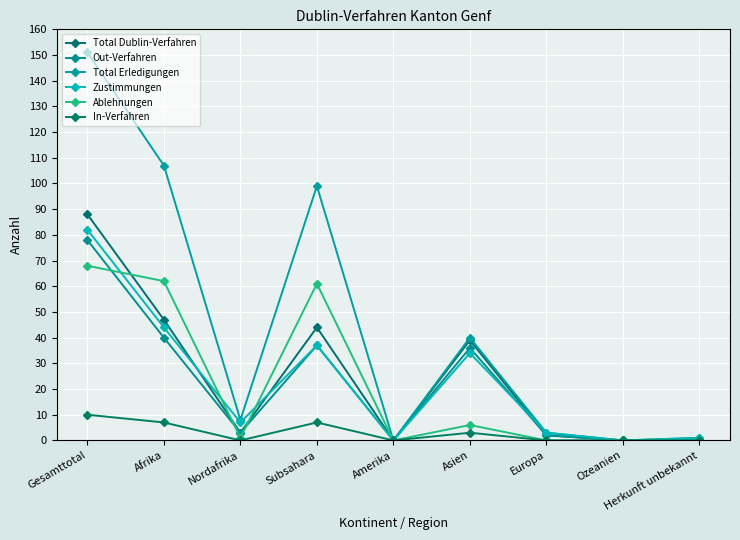

In Total Erledigungen, how many points are lower than both neighbors (excluding endpoints)?

3